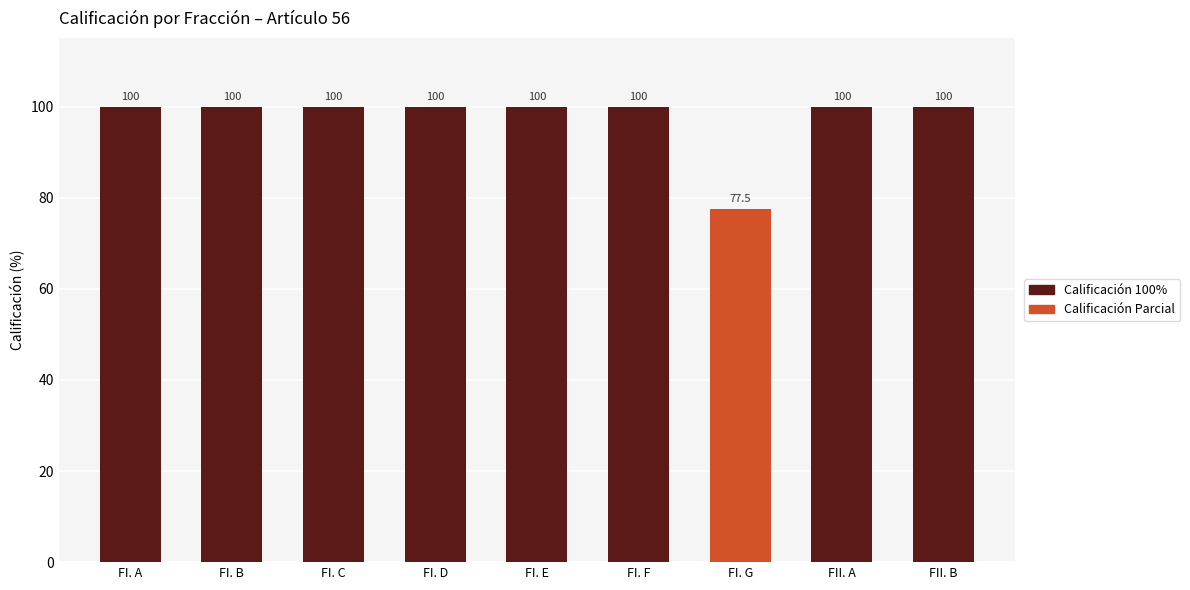

Which has a higher value, FI. E or FI. G?

FI. E